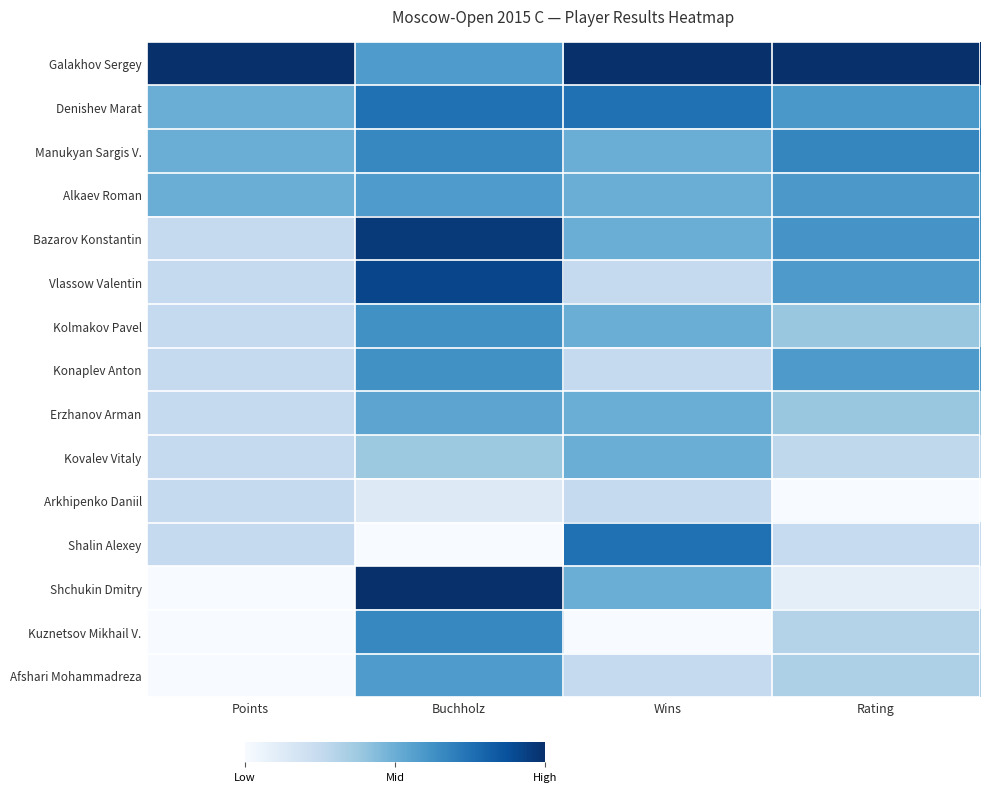

The value of Kolmakov Pavel at Rating is 0.4. True or false?

True